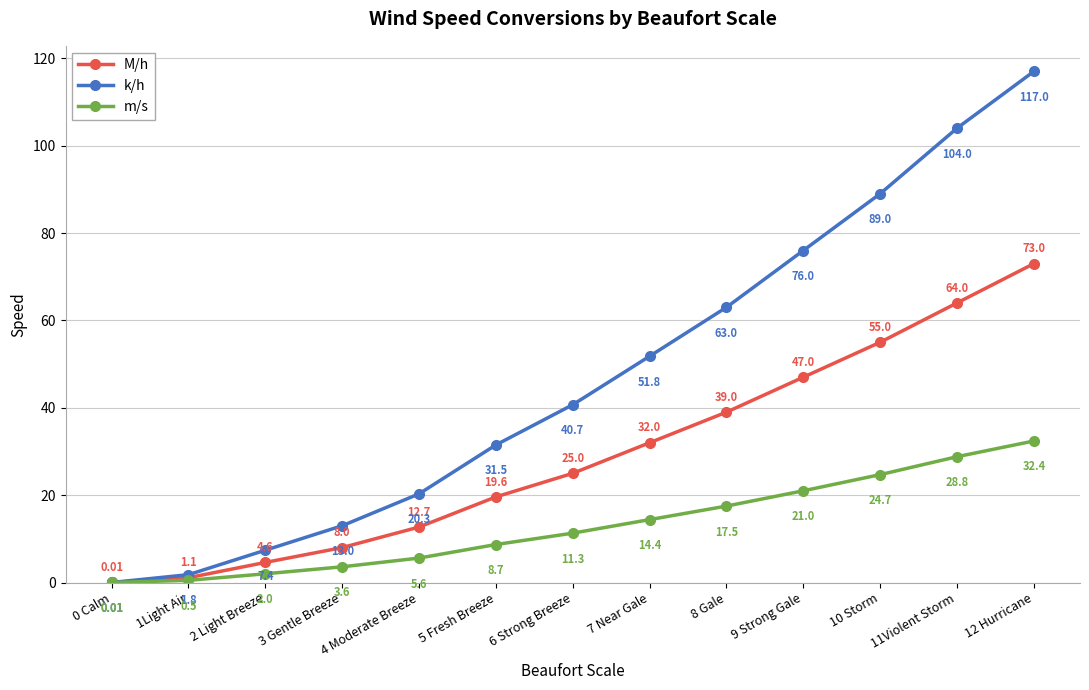

Which series has the widest spread of values?

k/h